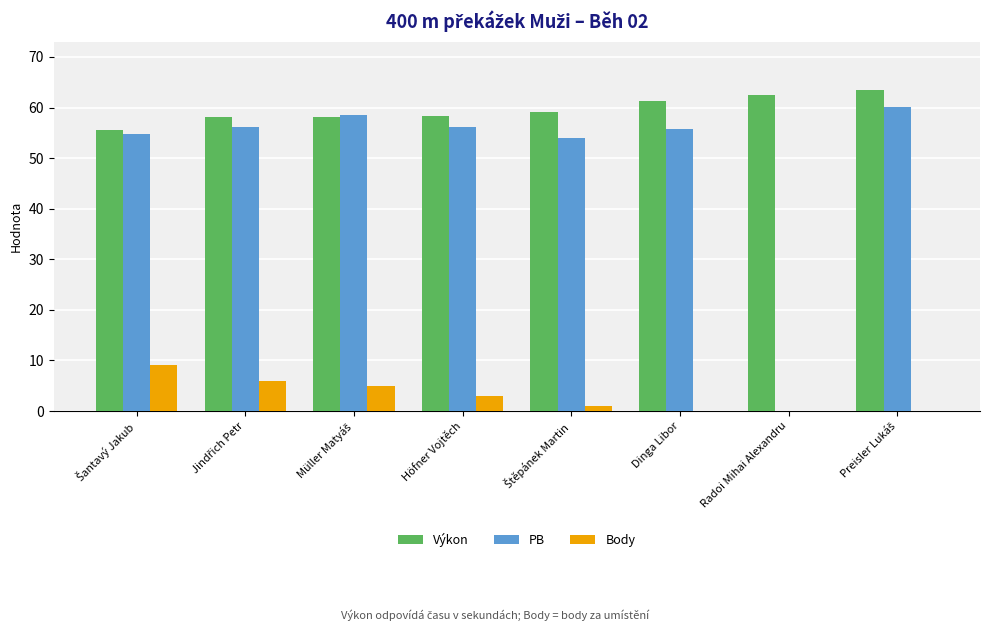

What is the highest value of the PB series?

60.1